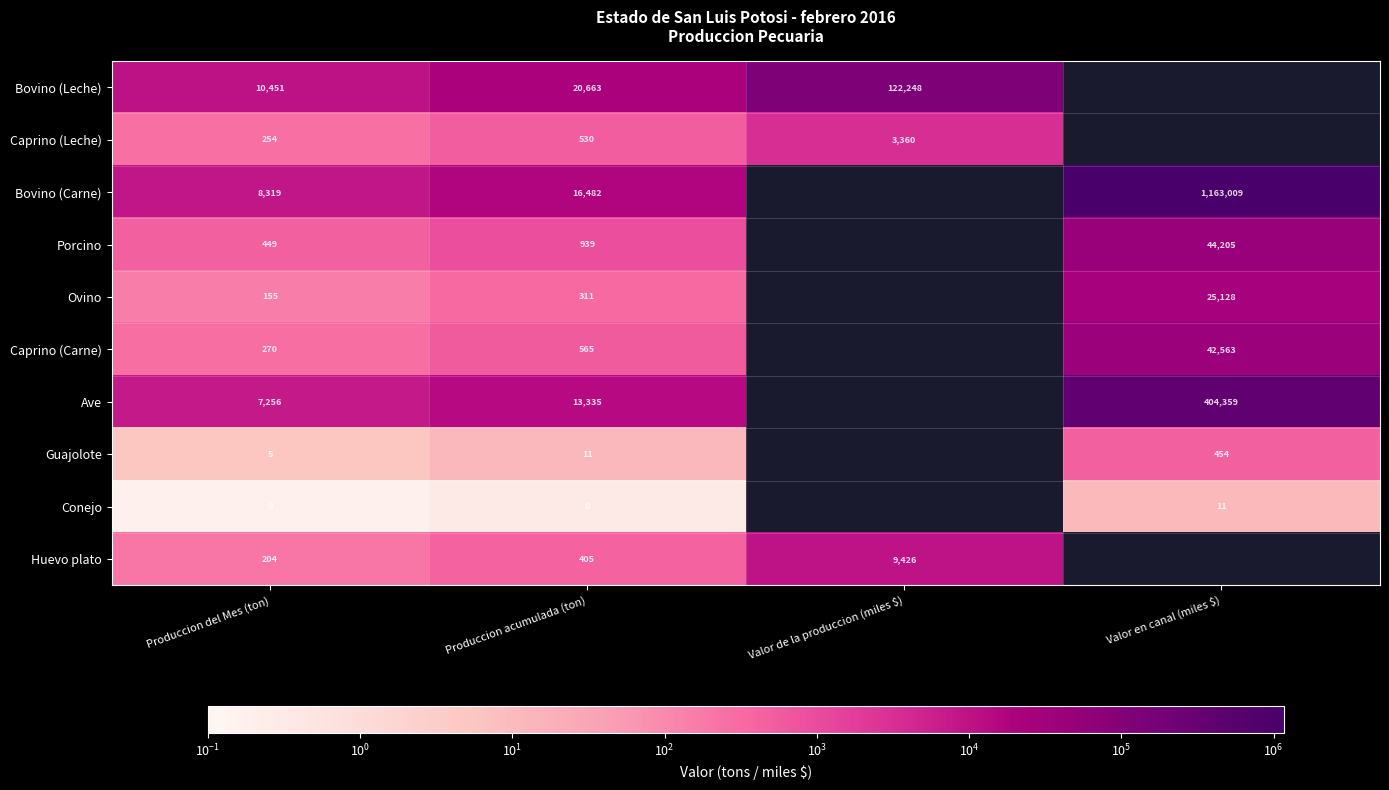

Which category has the lowest value across all series?

Produccion del Mes (ton)